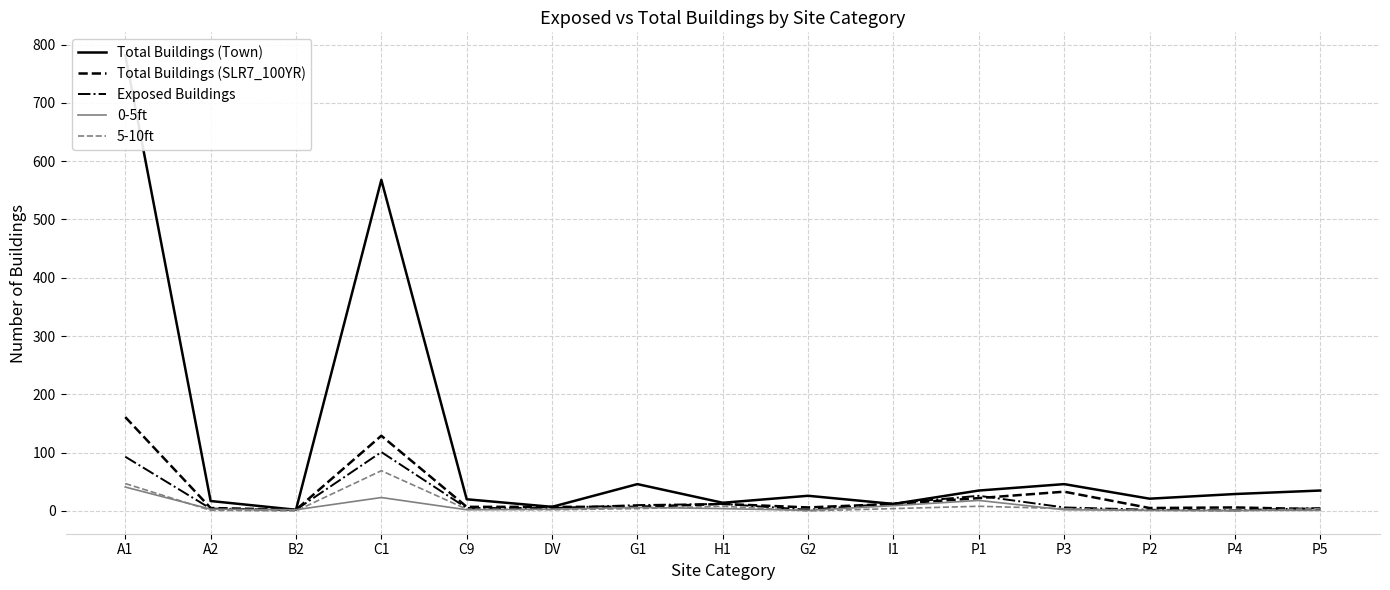

Where is the first local maximum for 0-5ft?

C1